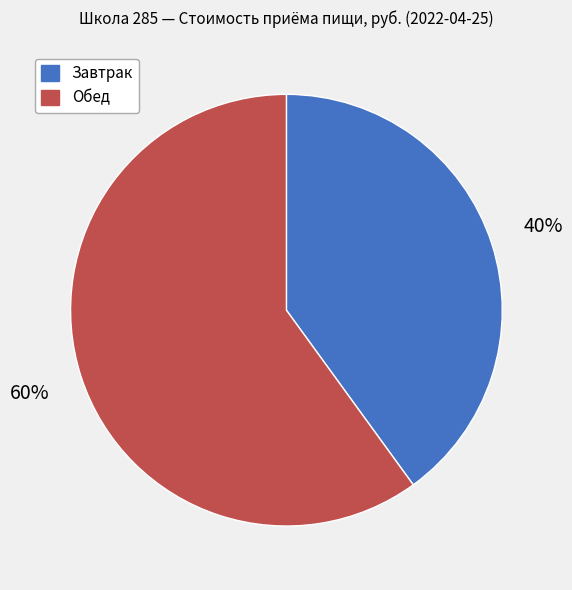

Which category has the smallest portion of the pie?

Завтрак